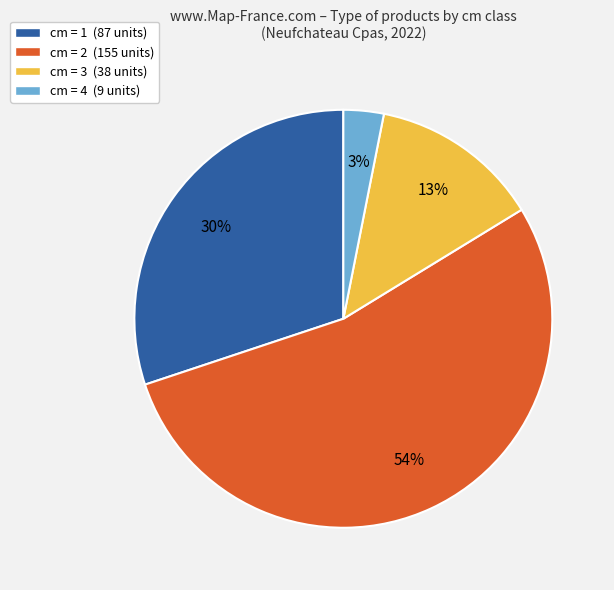

Does cm = 2 (155 units) represent more than half of the total?

Yes